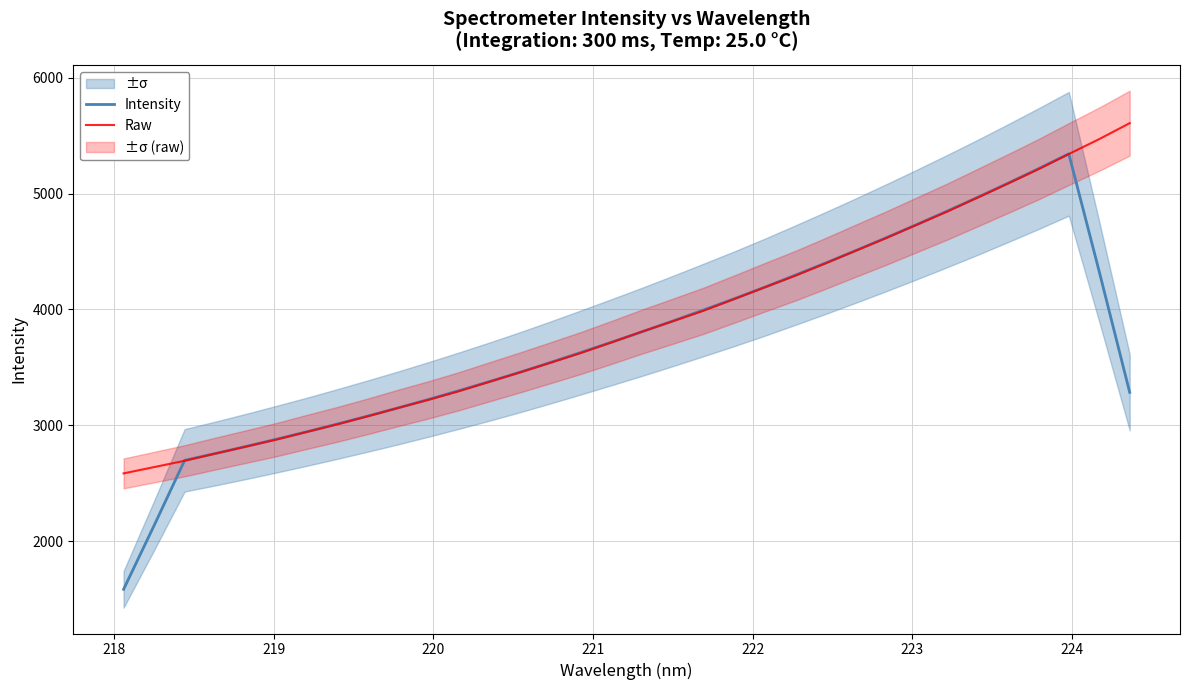

What is the highest value of the Raw series?

5607.8